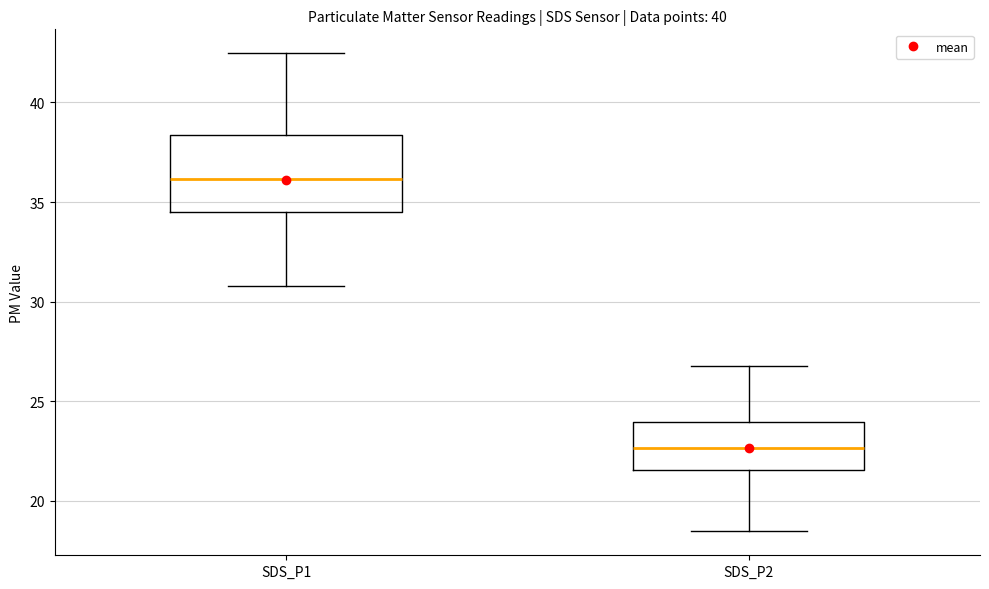

Where does the median line of the box for SDS_P2 sit on the y-axis? The values are not printed on the chart, so give them approximately, as read against the axis.

22.5